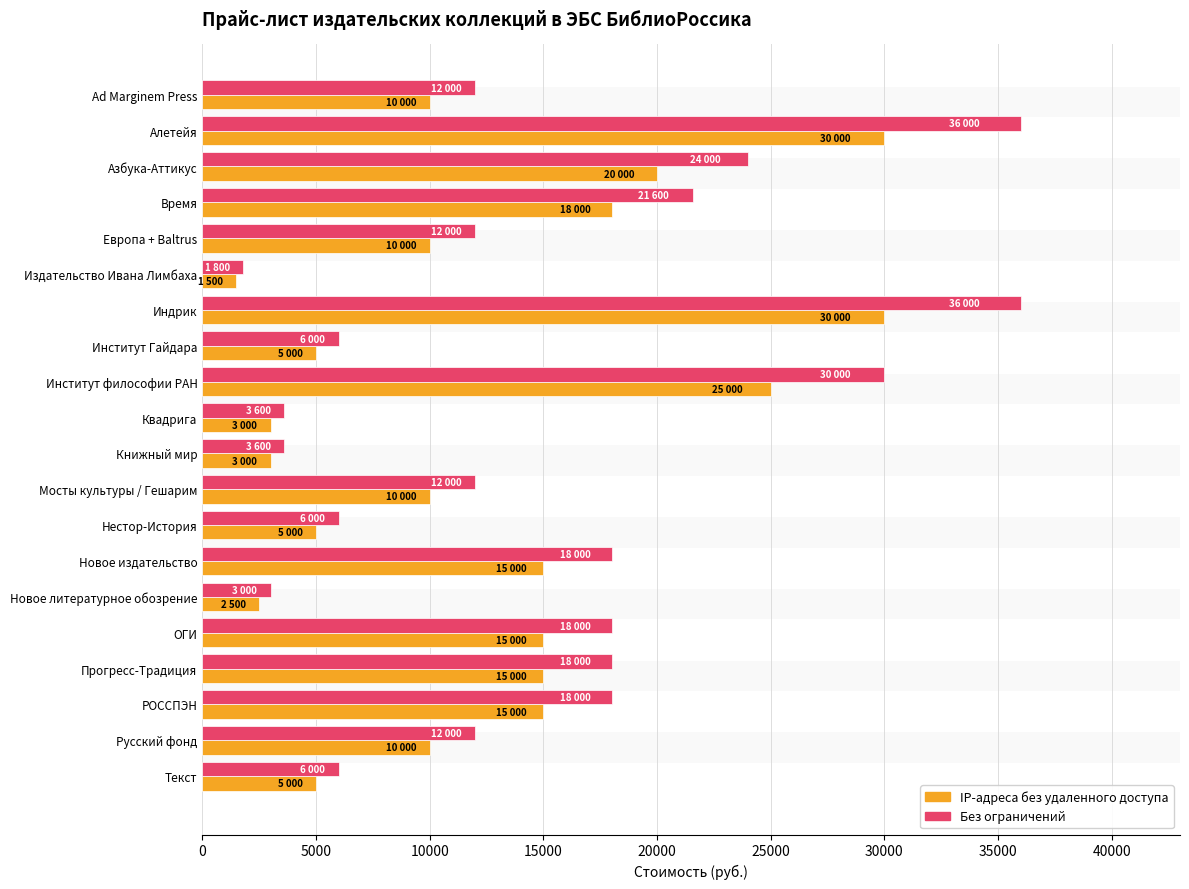

Reading left to right, extract all data points from this chart.

IP-адреса без удаленного доступа: 10000	30000	20000	18000	10000	1500	30000	5000	25000	3000	3000	10000	5000	15000	2500	15000	15000	15000	10000	5000
Без ограничений: 12000	36000	24000	21600	12000	1800	36000	6000	30000	3600	3600	12000	6000	18000	3000	18000	18000	18000	12000	6000